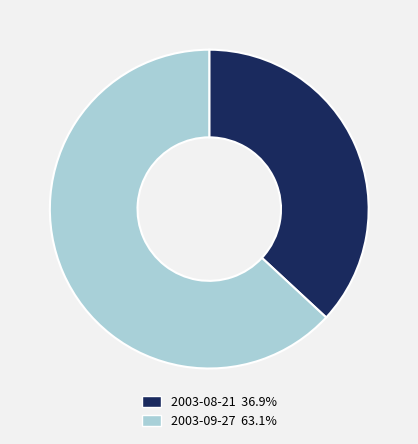

How many segments does this pie chart have?

2